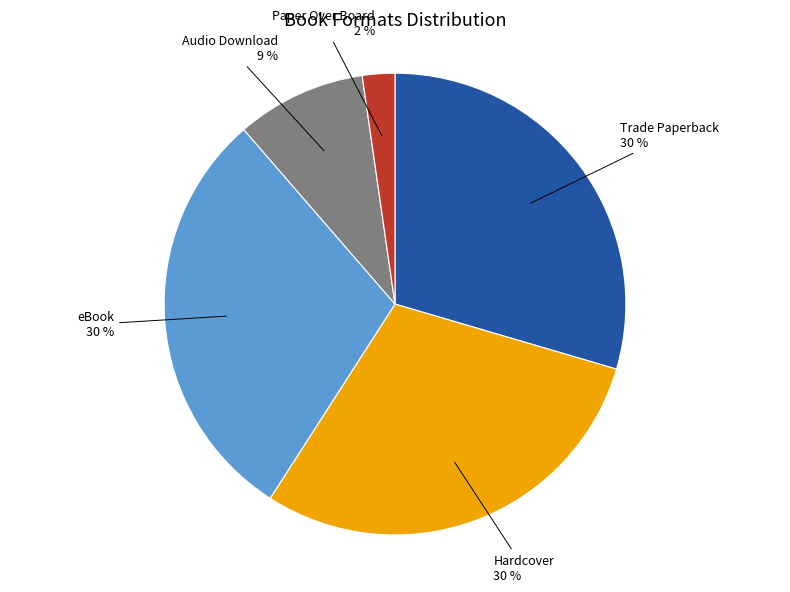

To the nearest percent, what is the average slice percentage?

20%